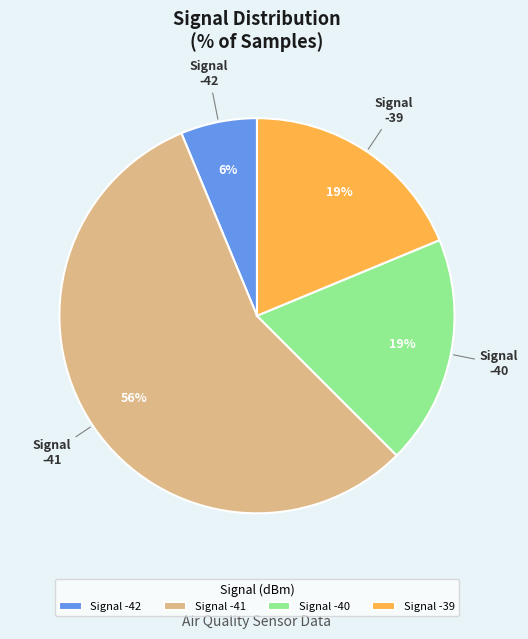

To the nearest percent, what percentage of the pie is -41?

56%